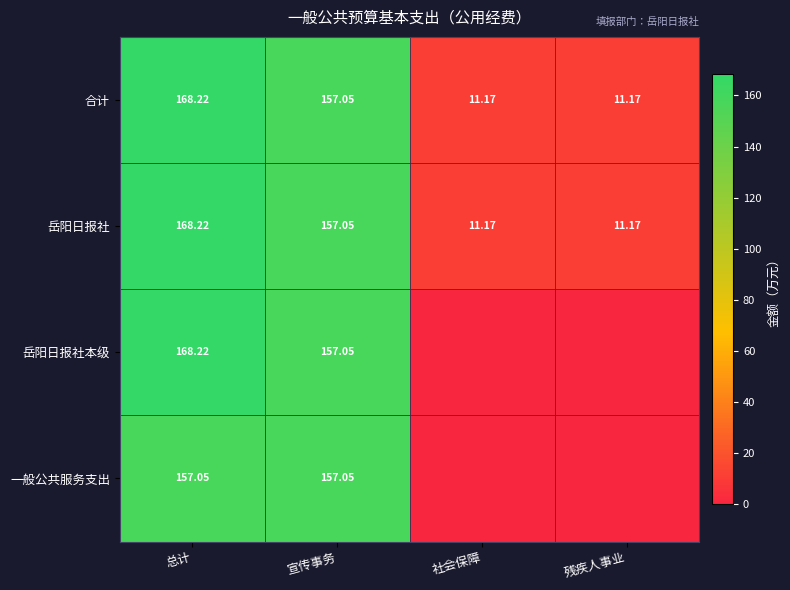

What is the difference between the highest and lowest values at 总计?

11.2